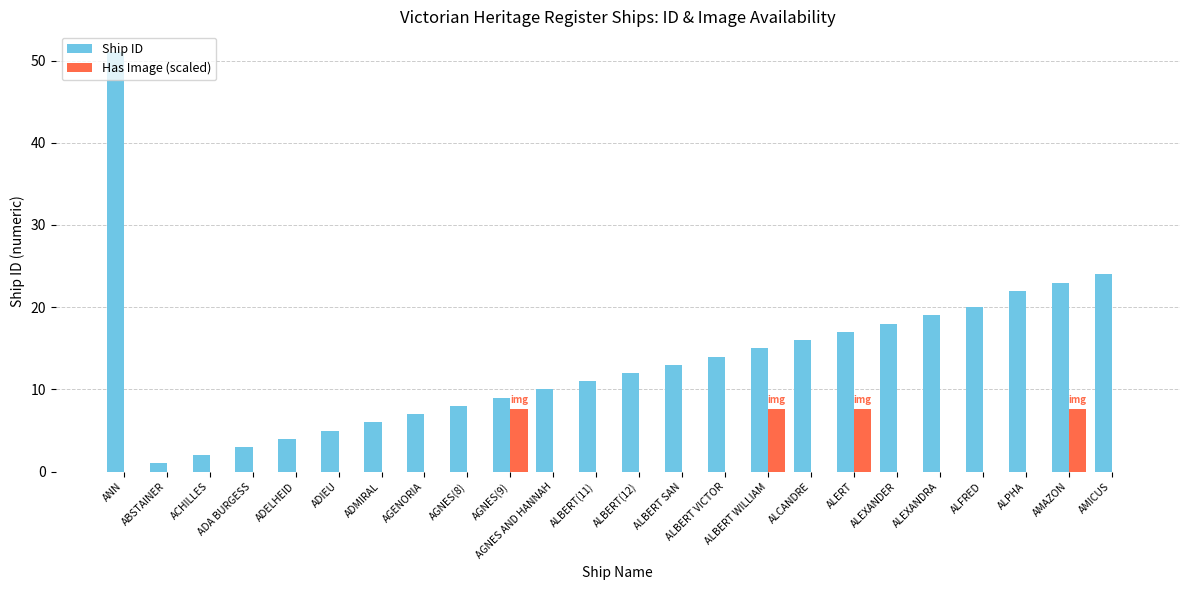

What is the total value across all series at AGNES AND HANNAH?

10.0